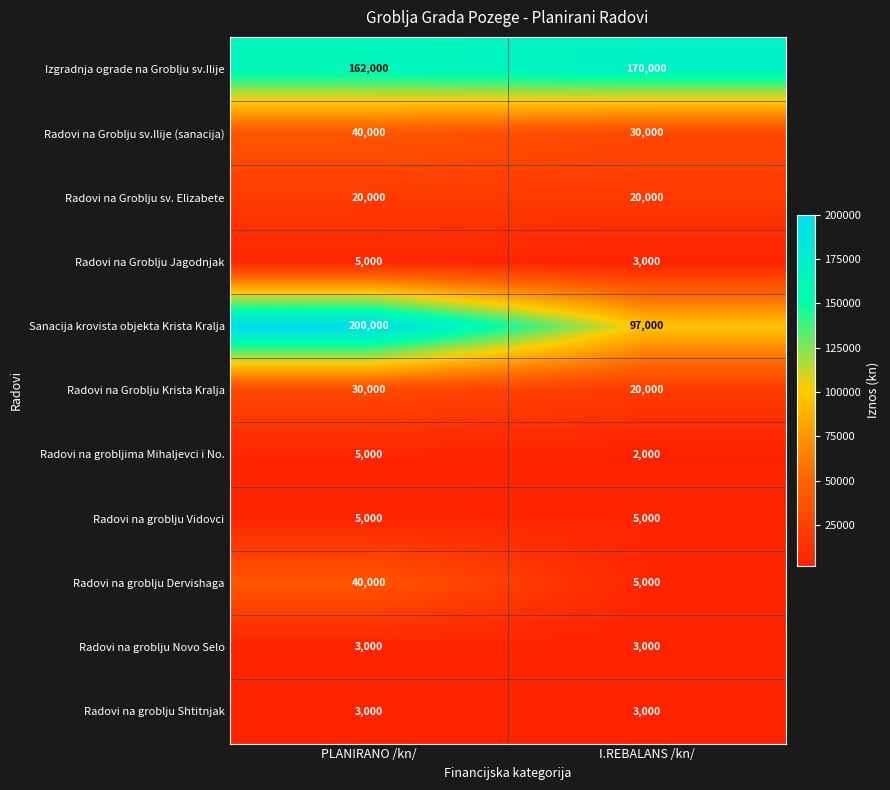

What is the approximate value of Sanacija krovista objekta Krista Kralja at PLANIRANO /kn/, to the nearest 50?

200000